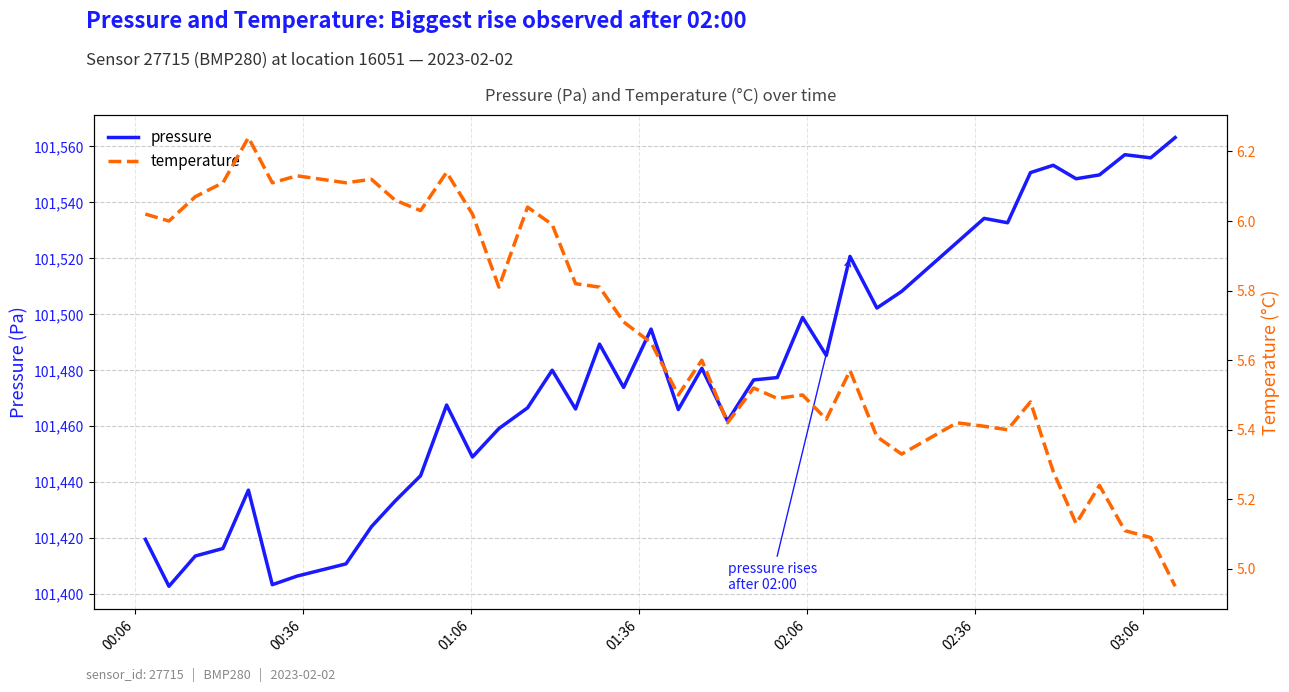

Count the number of categories in the chart.

40